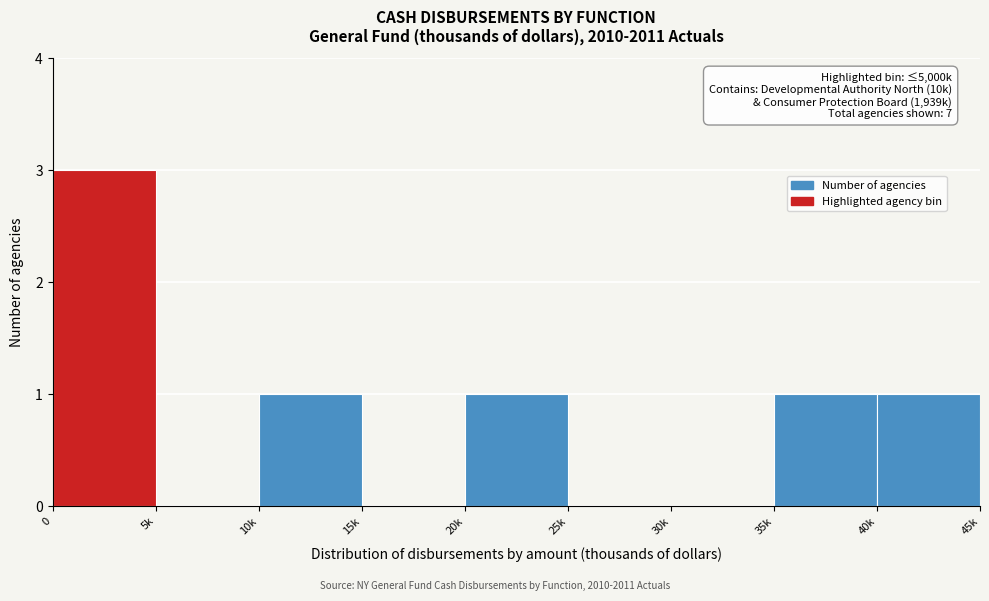

Reading left to right, list all the values displayed in this chart.

0=3	5k=0	10k=1	15k=0	20k=1	25k=0	30k=0	35k=1	40k=1